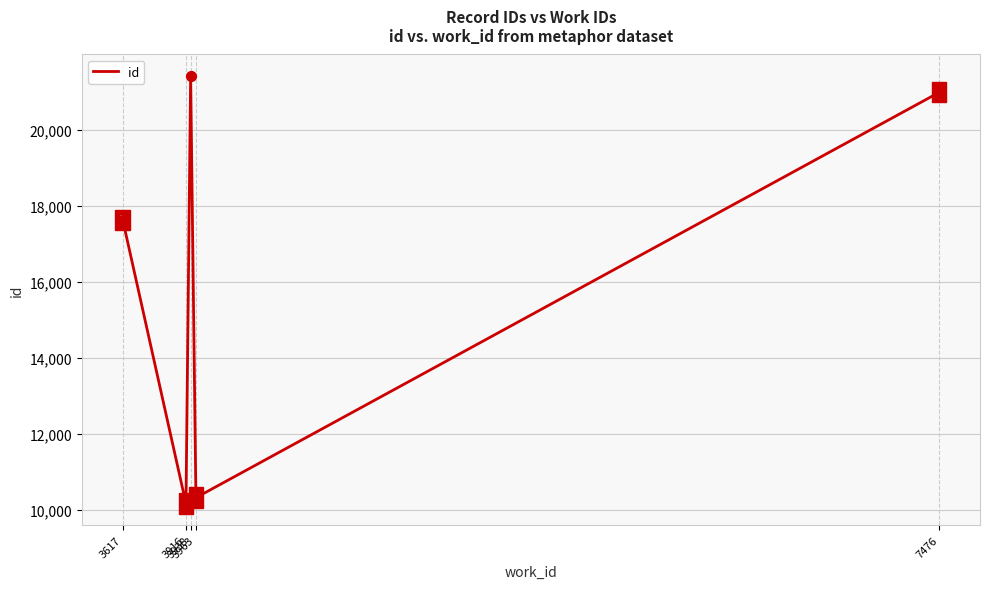

What is the change in value from 3617 to 3916?

-7471